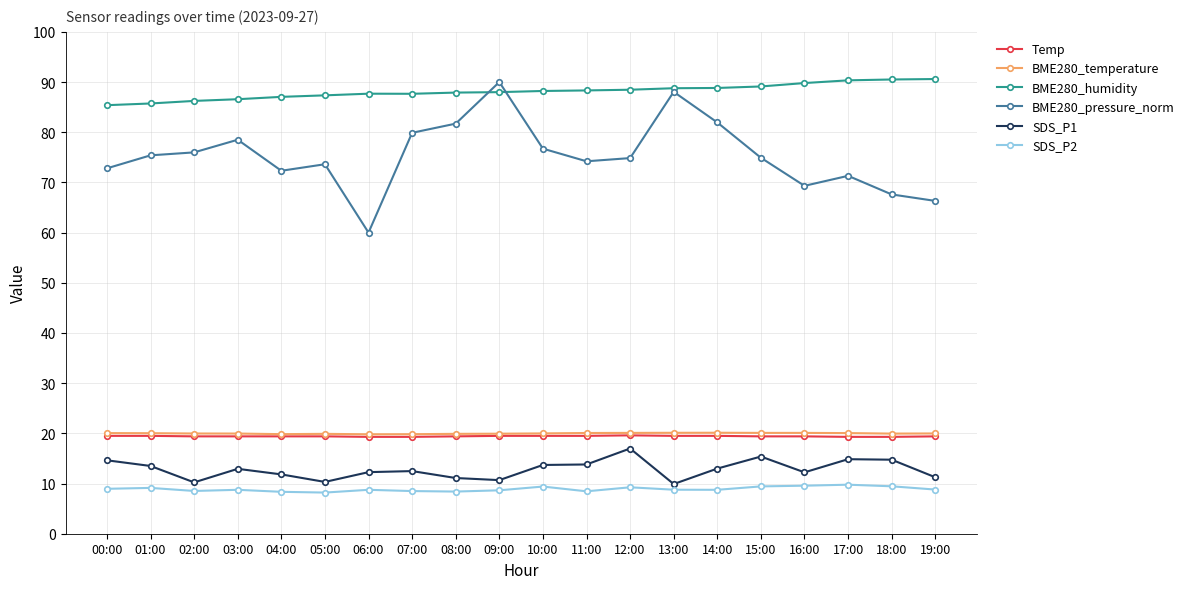

What is the sum of the BME280_pressure_norm values at 09:00 and 06:00?

150.0